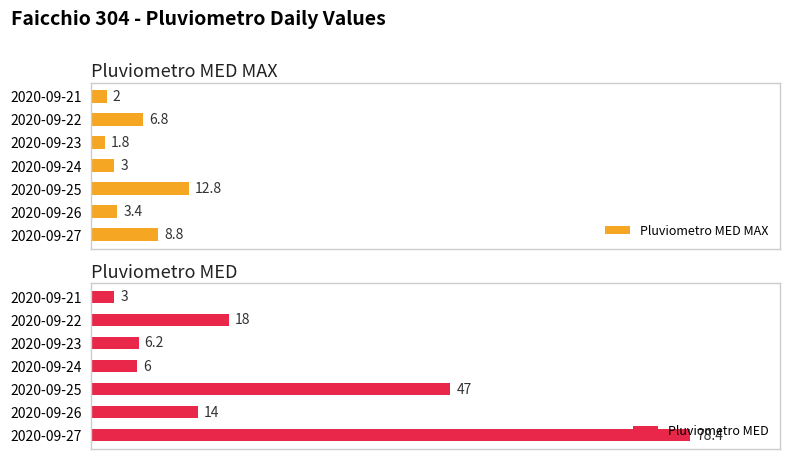

At which label does Pluviometro MED MAX reach its minimum?

2020-09-23